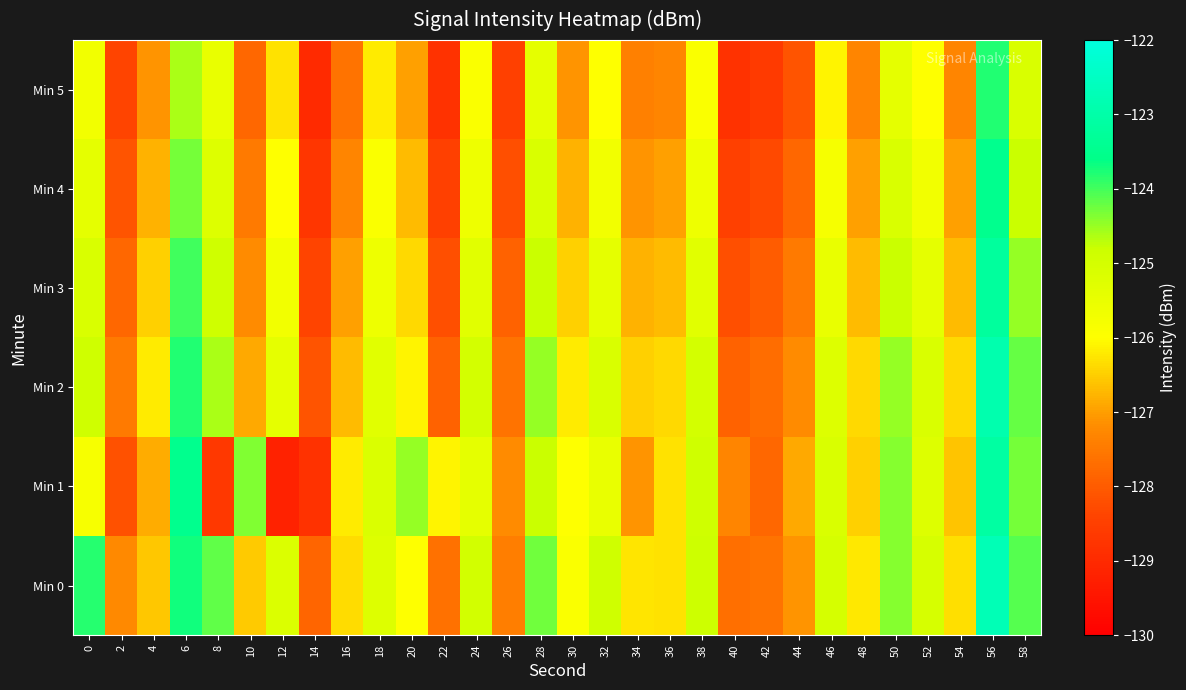

What is the total value across all series at 26?

-766.8